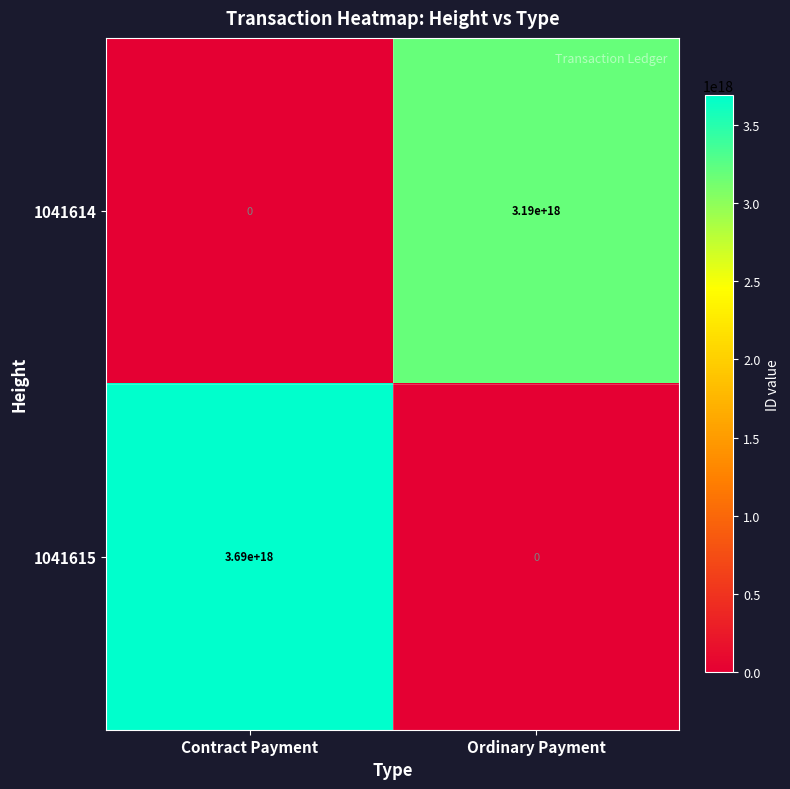

At which category is the sum across all series the highest?

Contract Payment